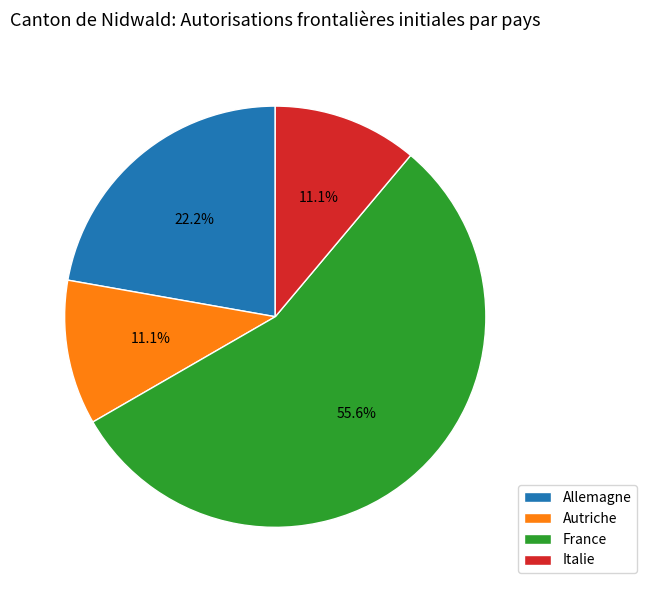

What percentage is NOT represented by Autriche?

88.9%